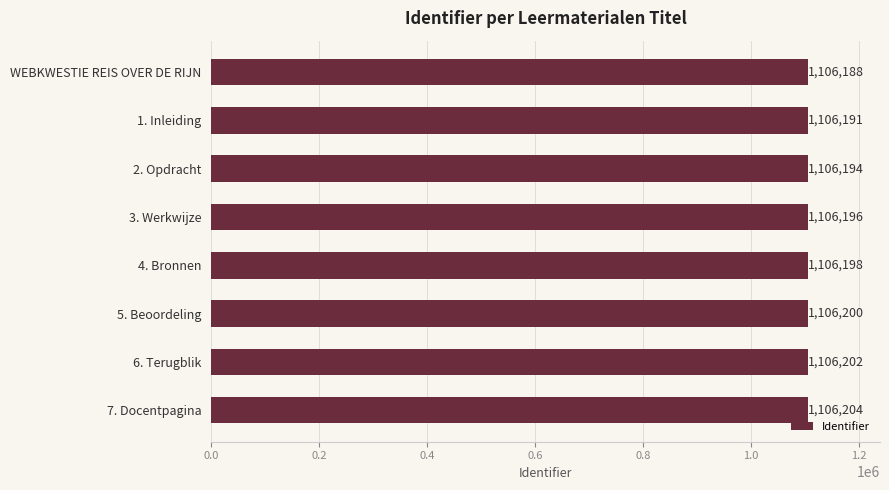

Reading top to bottom, list all the values displayed in this chart.

1106188	1106191	1106194	1106196	1106198	1106200	1106202	1106204